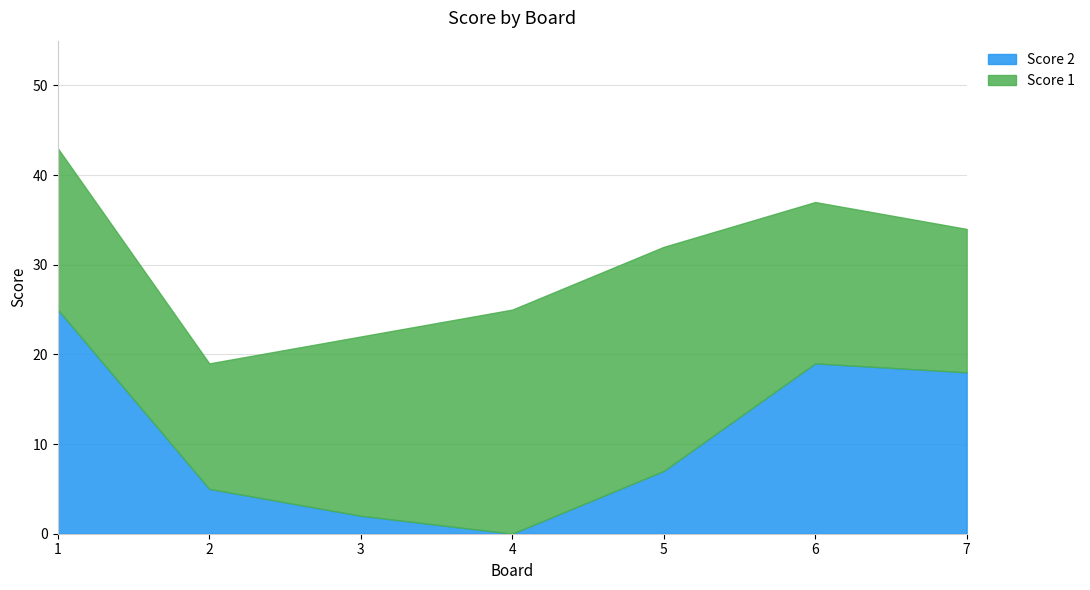

Reading left to right, what are all the values shown in this chart?

Score 1: 1=18	2=14	3=20	4=25	5=25	6=18	7=16
Score 2: 1=25	2=5	3=2	4=0	5=7	6=19	7=18